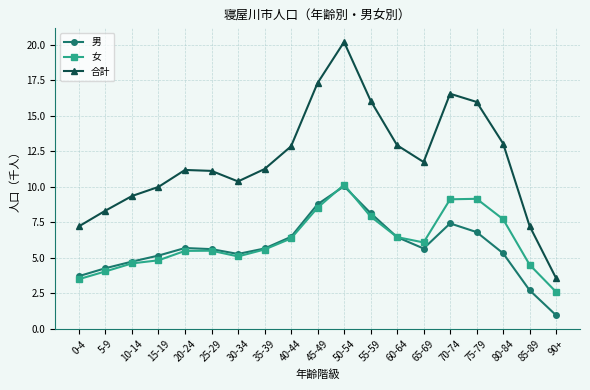

The 合計 series shows 16.1 at 55-59. True or false?

True